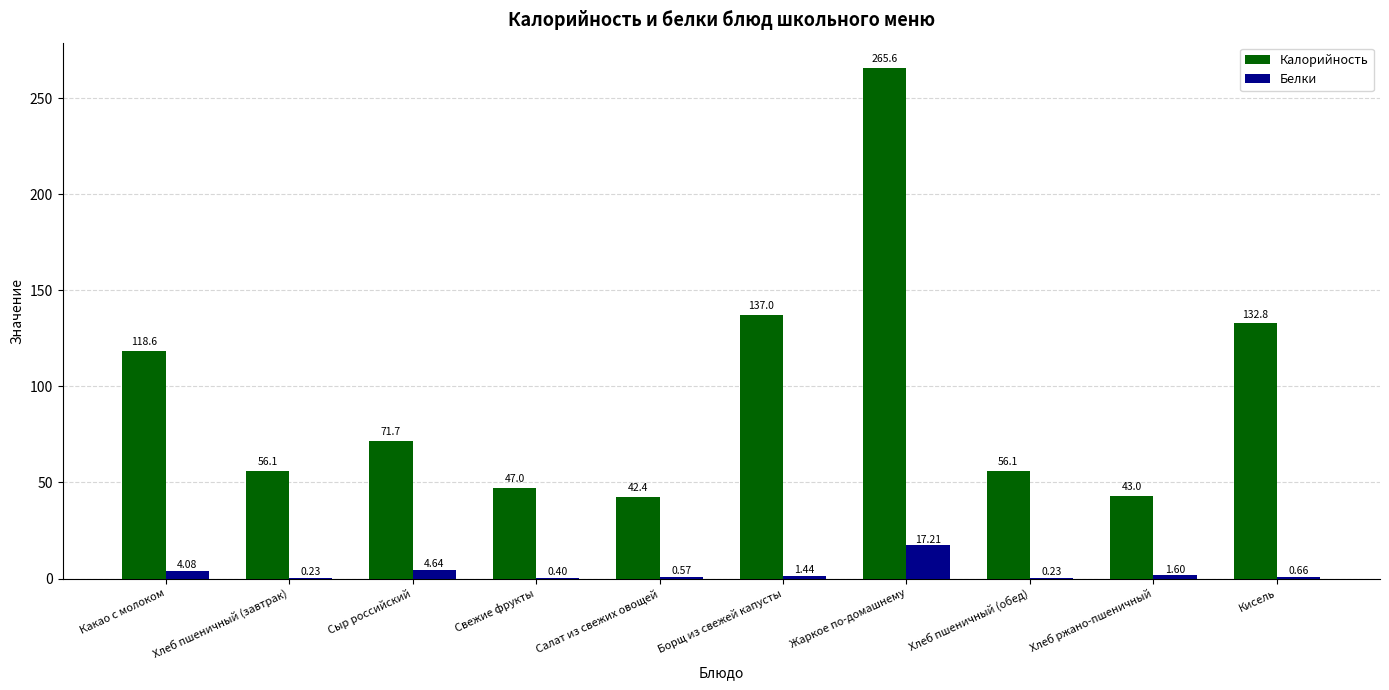

The Калорийность series shows 56.1 at Хлеб пшеничный (завтрак). True or false?

True